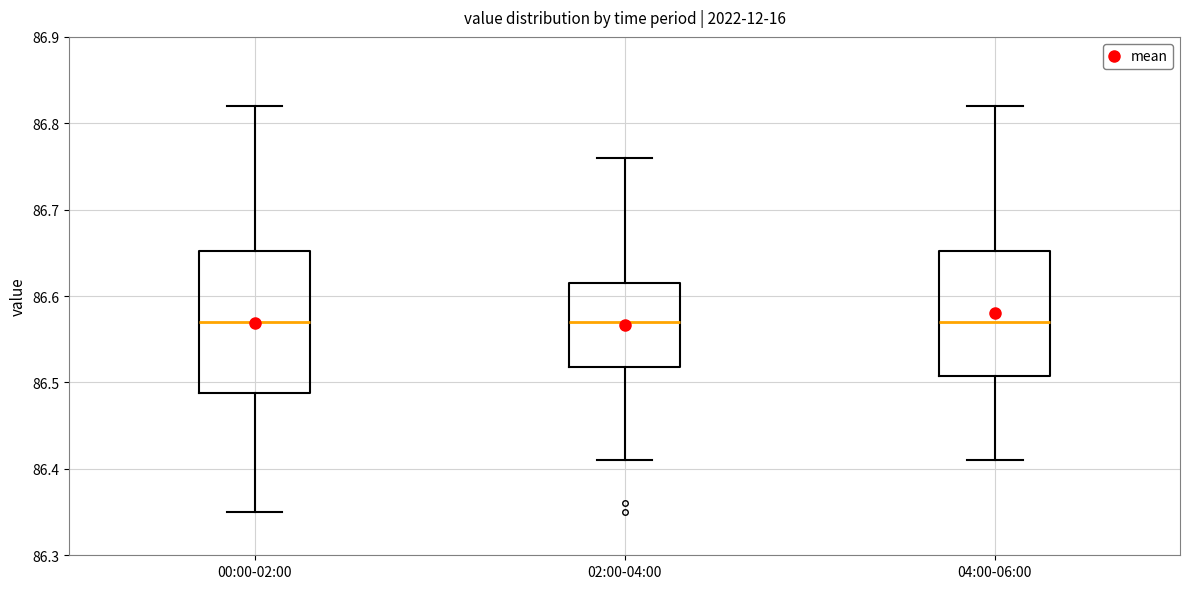

Where does the lower whisker of the box for 00:00-02:00 end on the y-axis? The values are not printed on the chart, so give them approximately, as read against the axis.

86.35